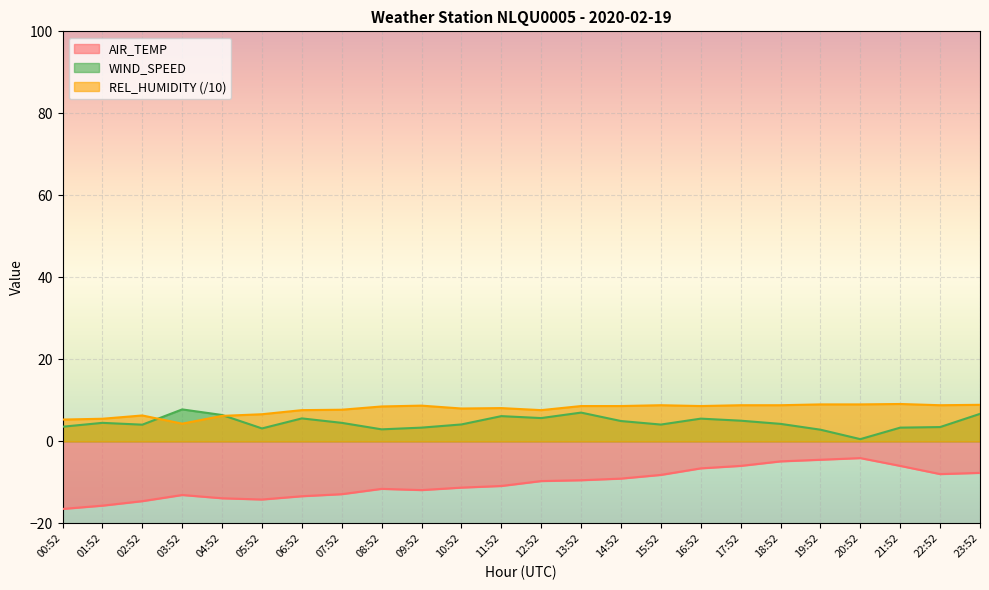

What is the difference between the second highest and second lowest values in the WIND_SPEED series?

4.2